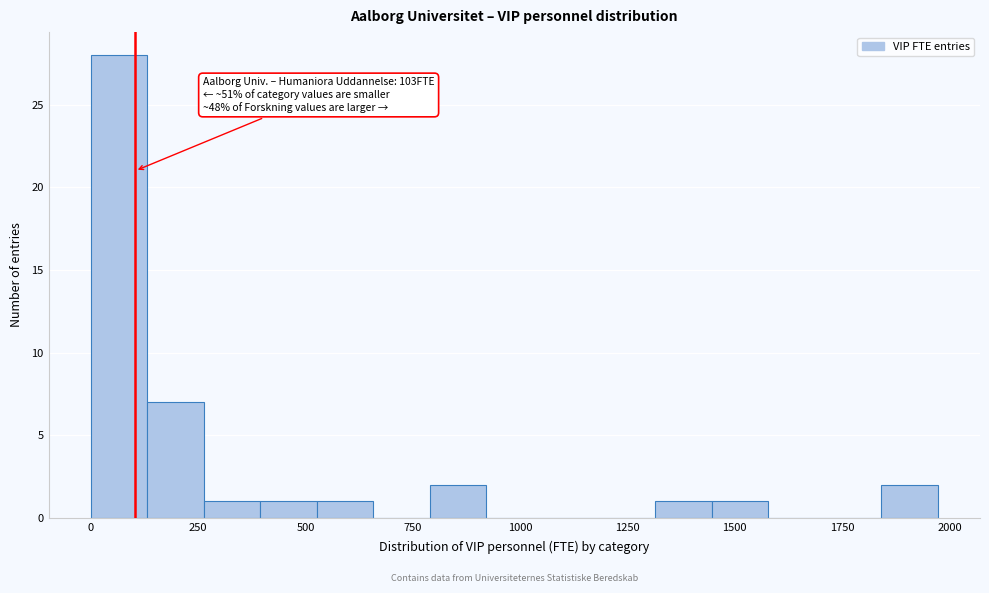

Read against the x-axis, roughly where is the centre of the tallest bar?

50